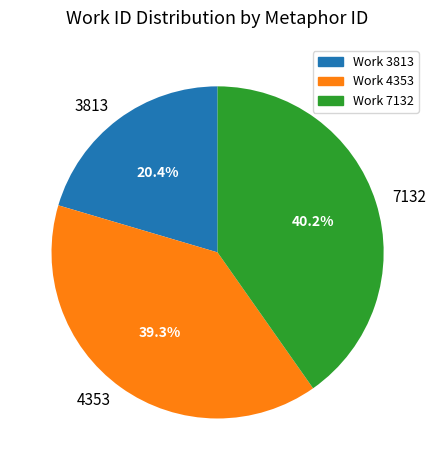

Which slice is the largest?

7132